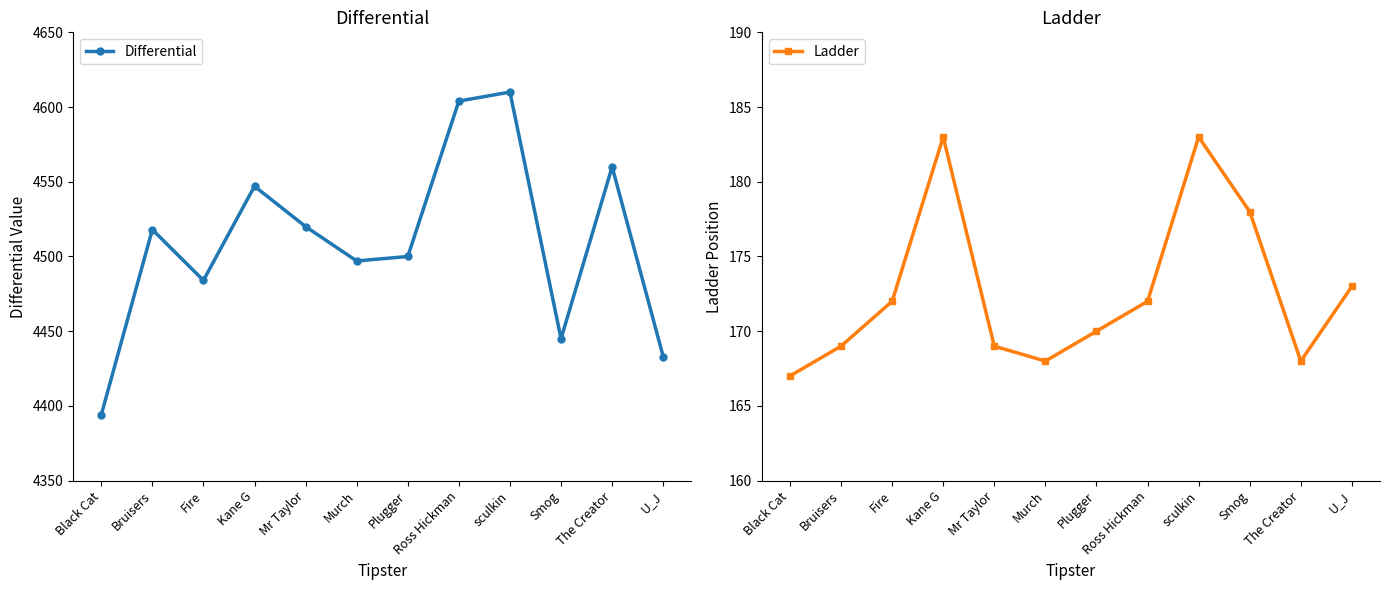

What is the difference between the Differential values at Black Cat and U_J?

39